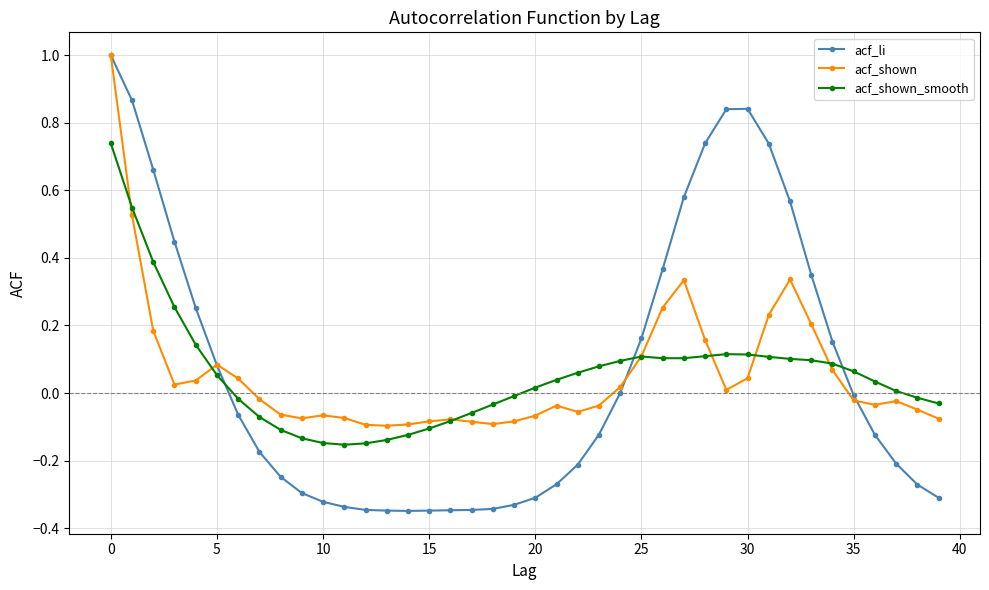

What is the maximum value shown in the chart?

1.0